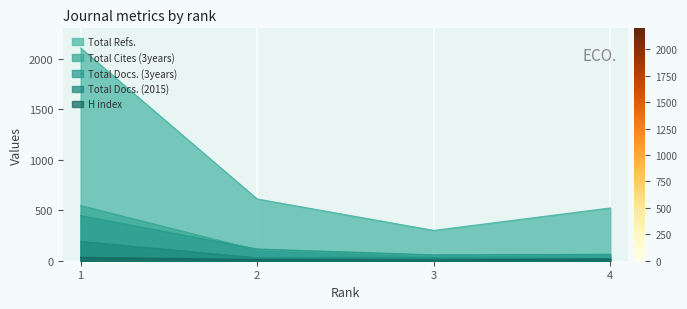

In Total Refs., how many points are lower than both neighbors (excluding endpoints)?

1